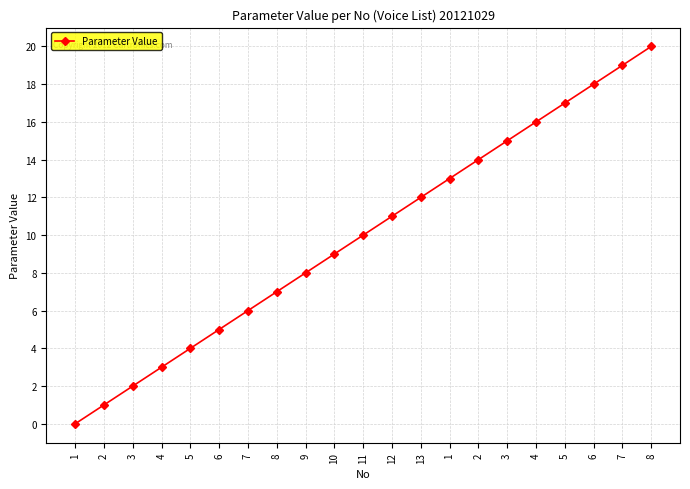

How many values are below 10?

10